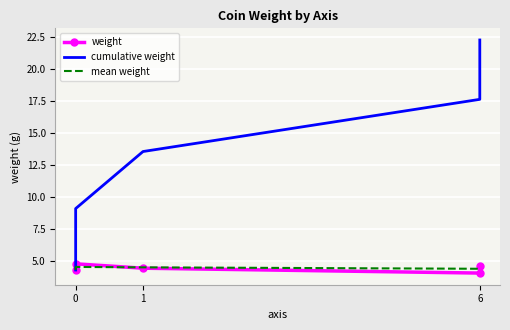

What is the greatest value displayed?

22.2